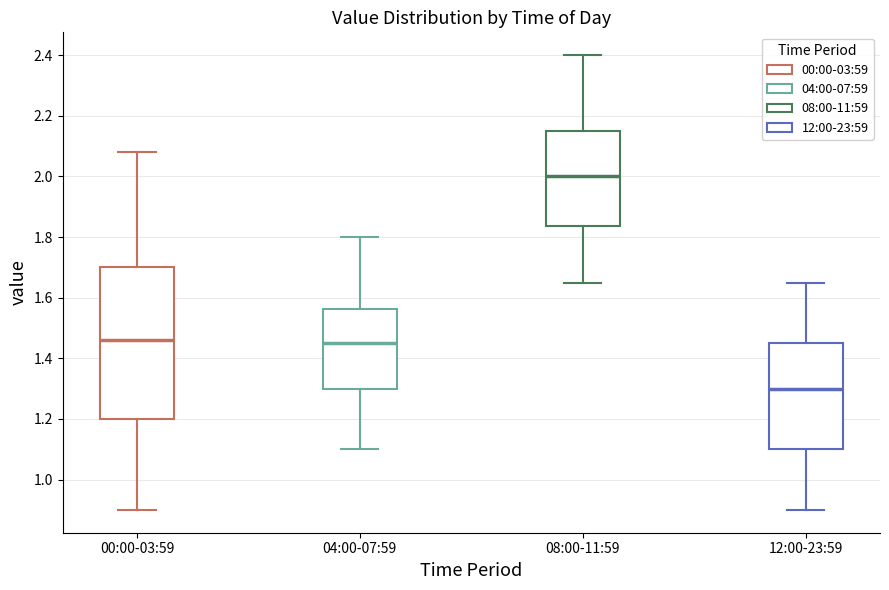

Reading left to right, read every box against the y-axis: the position of its median line, the range the box covers, and the ends of its whiskers. The values are not printed on the chart, so give them approximately, as read against the axis.

00:00-03:59: median 1.46, box 1.20 to 1.70, whiskers 0.90 to 2.08
04:00-07:59: median 1.46, box 1.30 to 1.56, whiskers 1.10 to 1.80
08:00-11:59: median 2.00, box 1.84 to 2.16, whiskers 1.66 to 2.40
12:00-23:59: median 1.30, box 1.10 to 1.46, whiskers 0.90 to 1.66